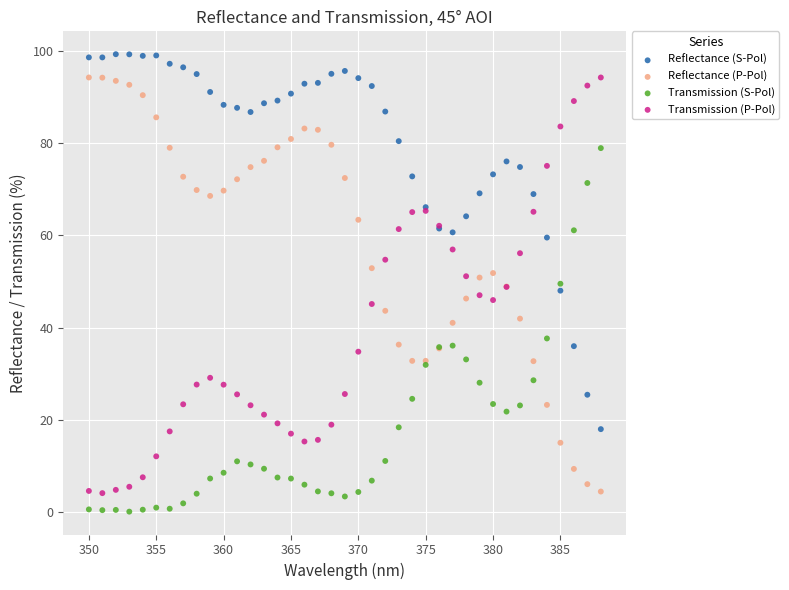

Which series reaches the maximum Y coordinate?

Reflectance (S-Pol)